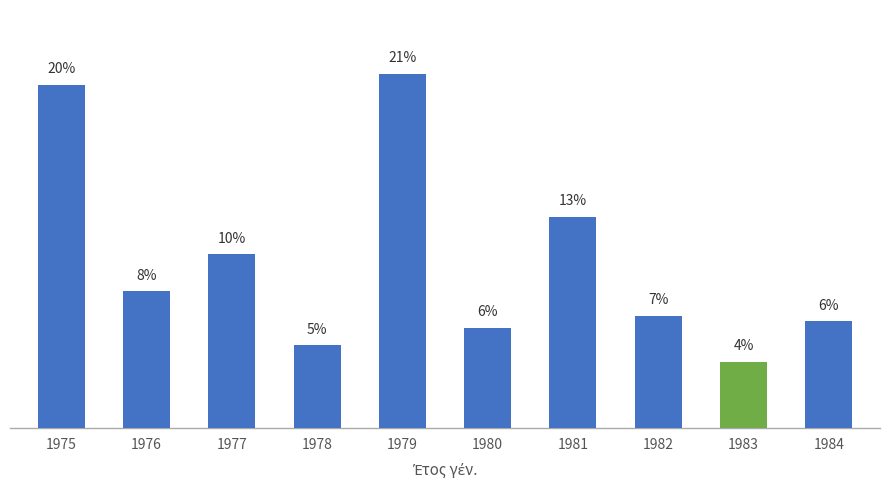

Does the chart contain any negative values?

No